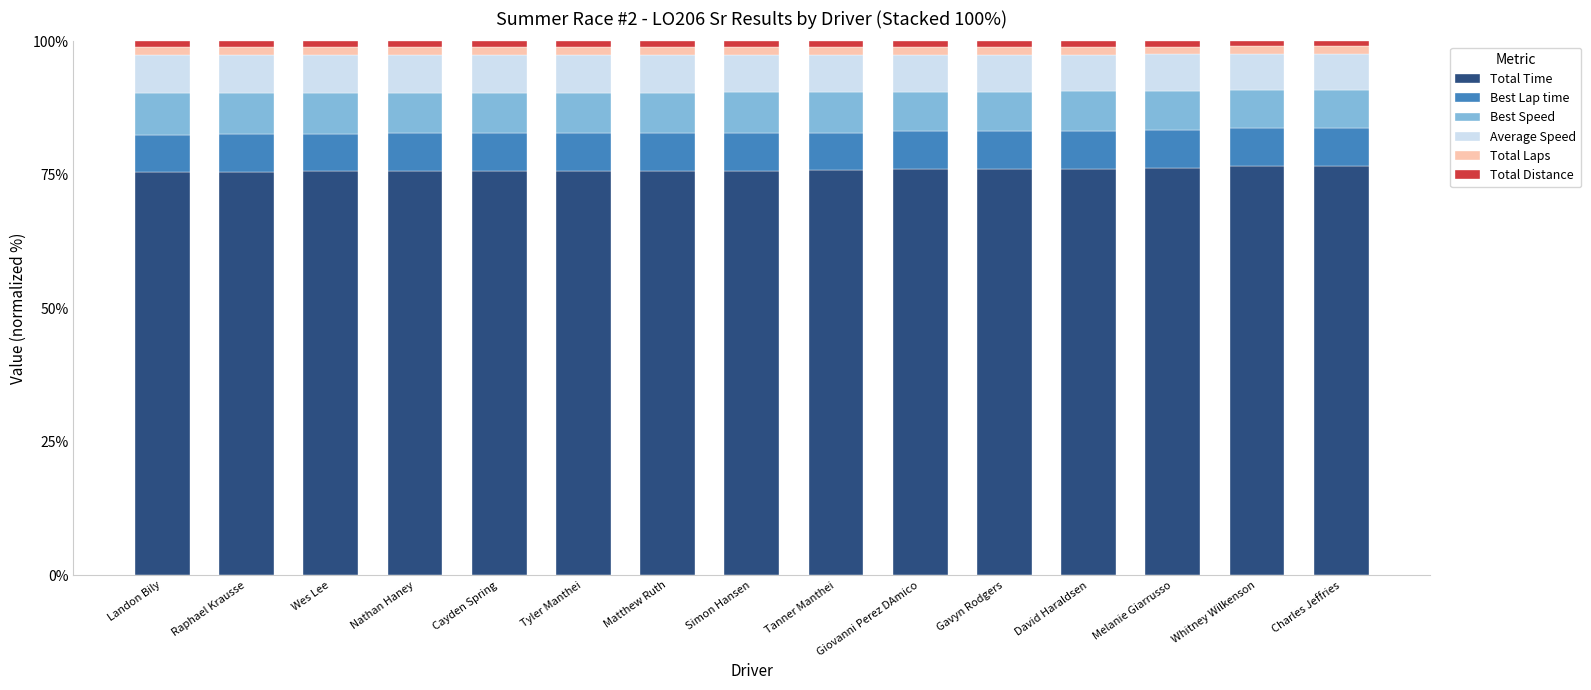

The value of Total Time at Landon Bily is 75.5. True or false?

True